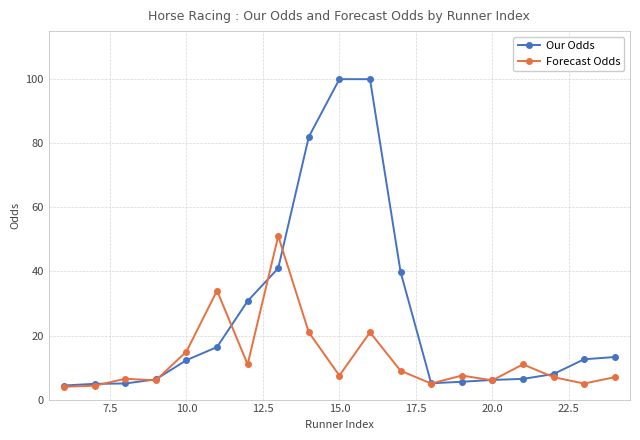

Rank the series by their maximum value, from lowest to highest.

Forecast Odds, Our Odds